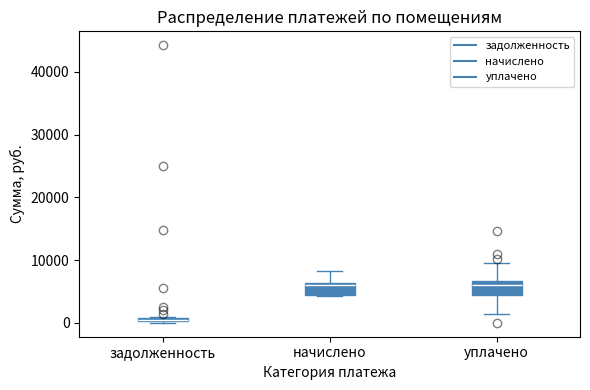

Where is the lower edge of the box for задолженность on the y-axis? The values are not printed on the chart, so give them approximately, as read against the axis.

0